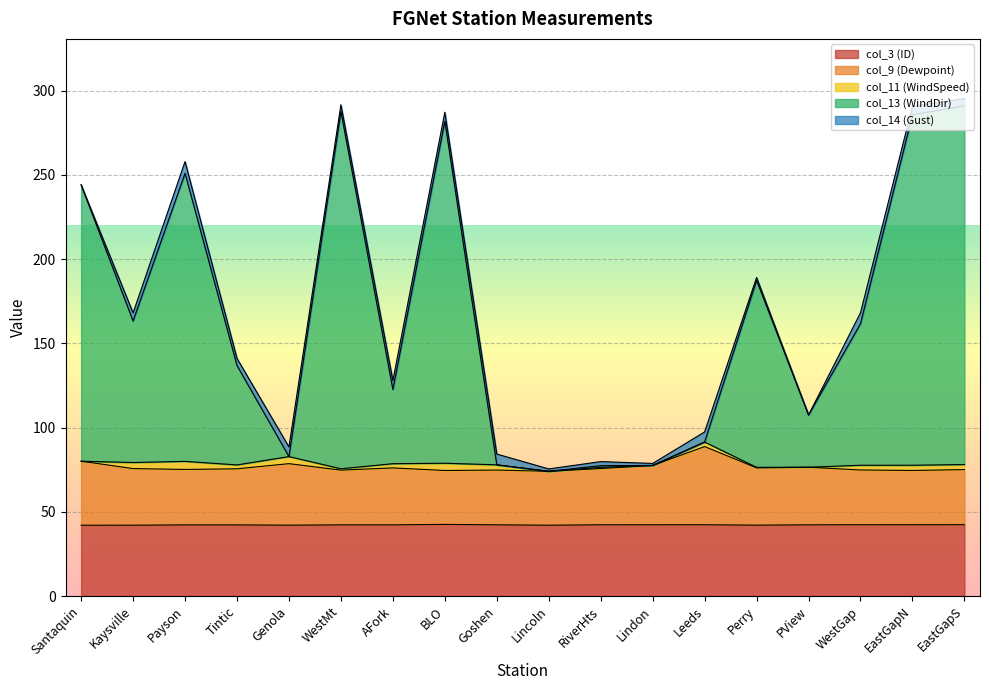

What are all the series names shown in the legend?

col_3 (ID), col_9 (Dewpoint), col_11 (WindSpeed), col_13 (WindDir), col_14 (Gust)